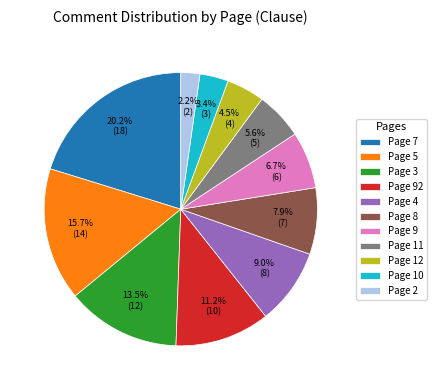

To the nearest percent, what is the difference between the largest and smallest slice percentages?

18%